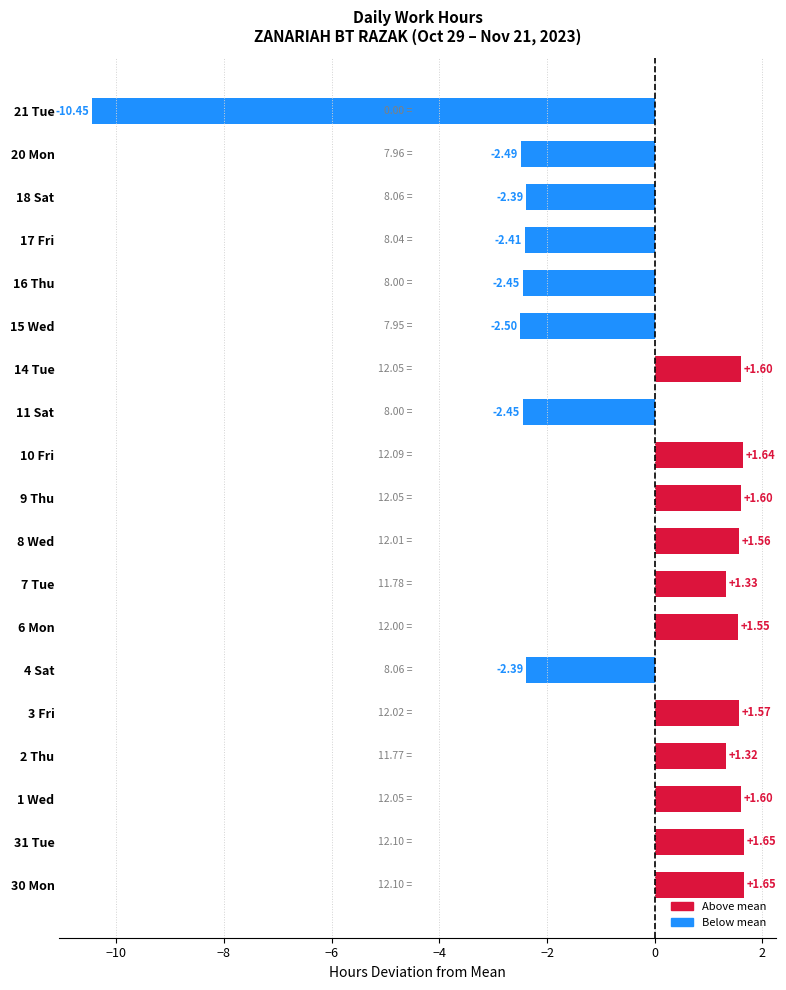

What is the difference between the maximum and minimum values?

12.1